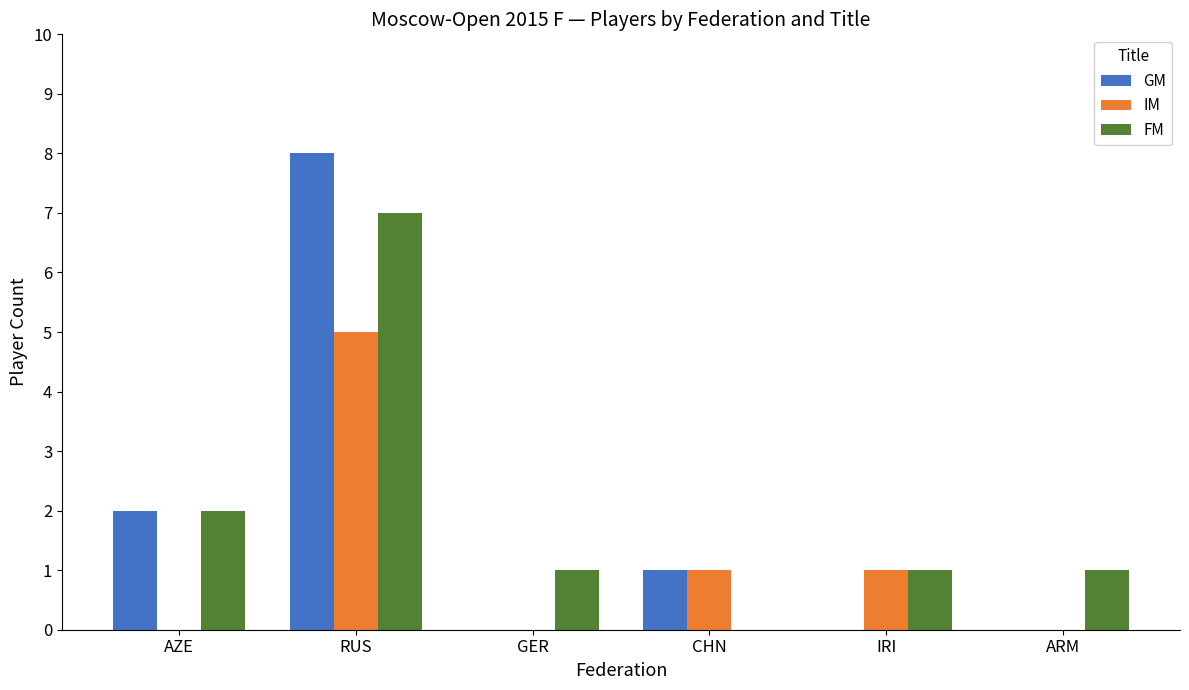

Where is FM nearest to the value 3?

AZE